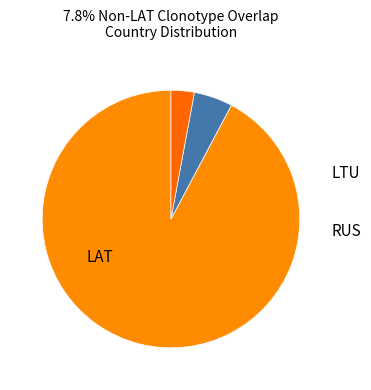

What is the ratio of the value at LAT to the value at LTU?

19.0